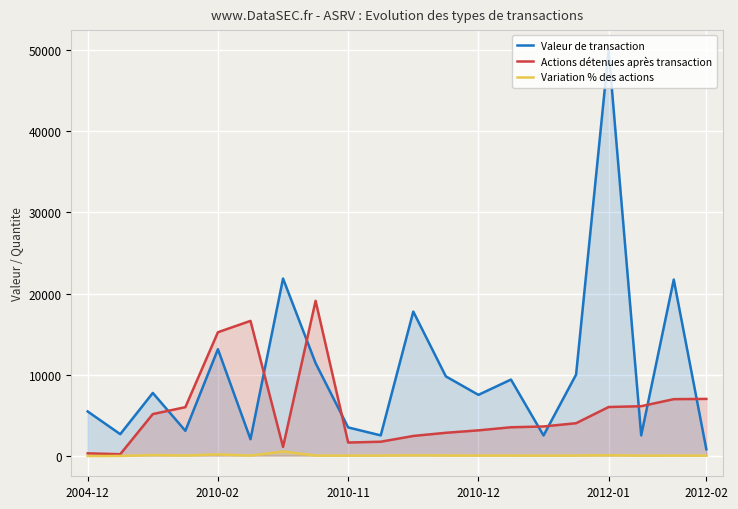

What is the minimum value for Actions détenues après transaction?

176